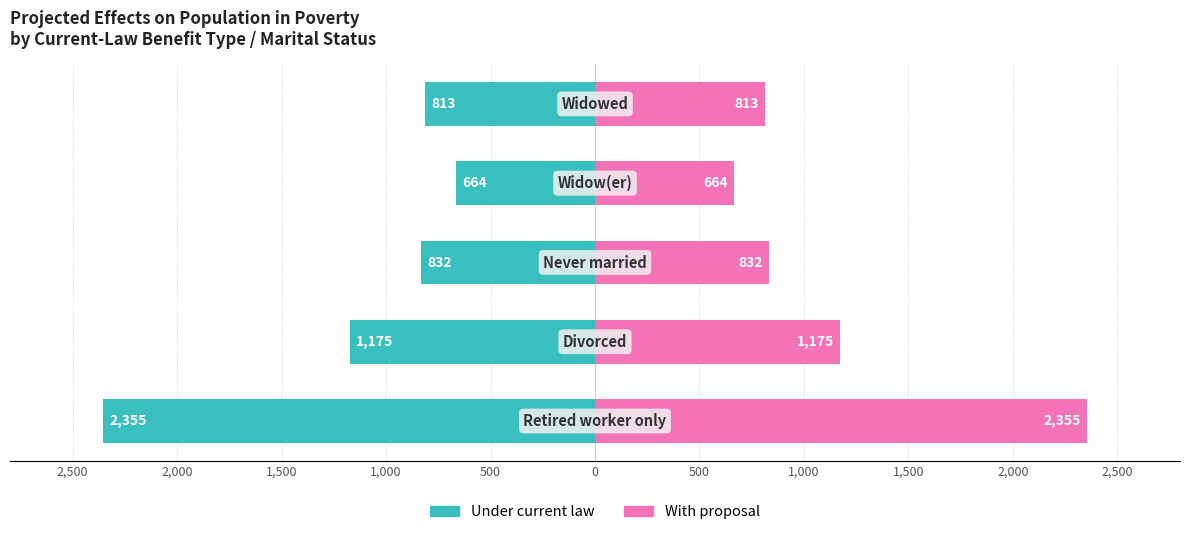

What is the difference between the maximum and minimum values in the With proposal series?

1691